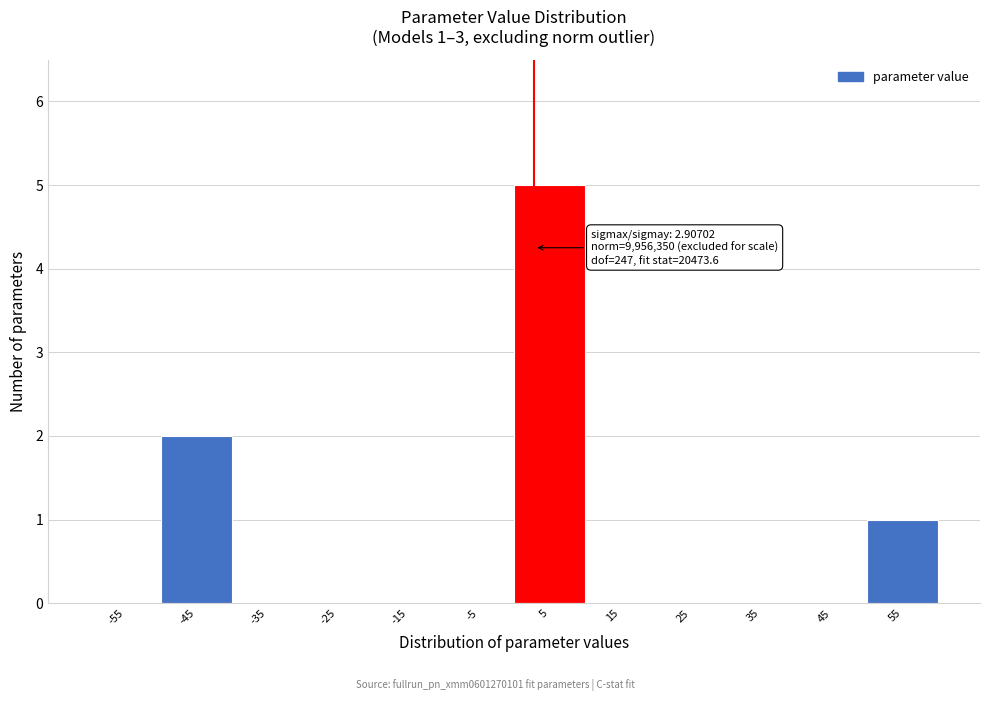

Which range on the x-axis has the tallest bar?

0 to 10